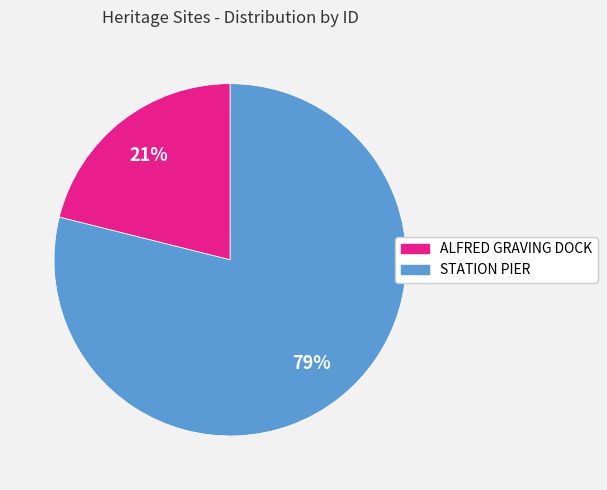

Between ALFRED GRAVING DOCK and STATION PIER, which is larger?

STATION PIER